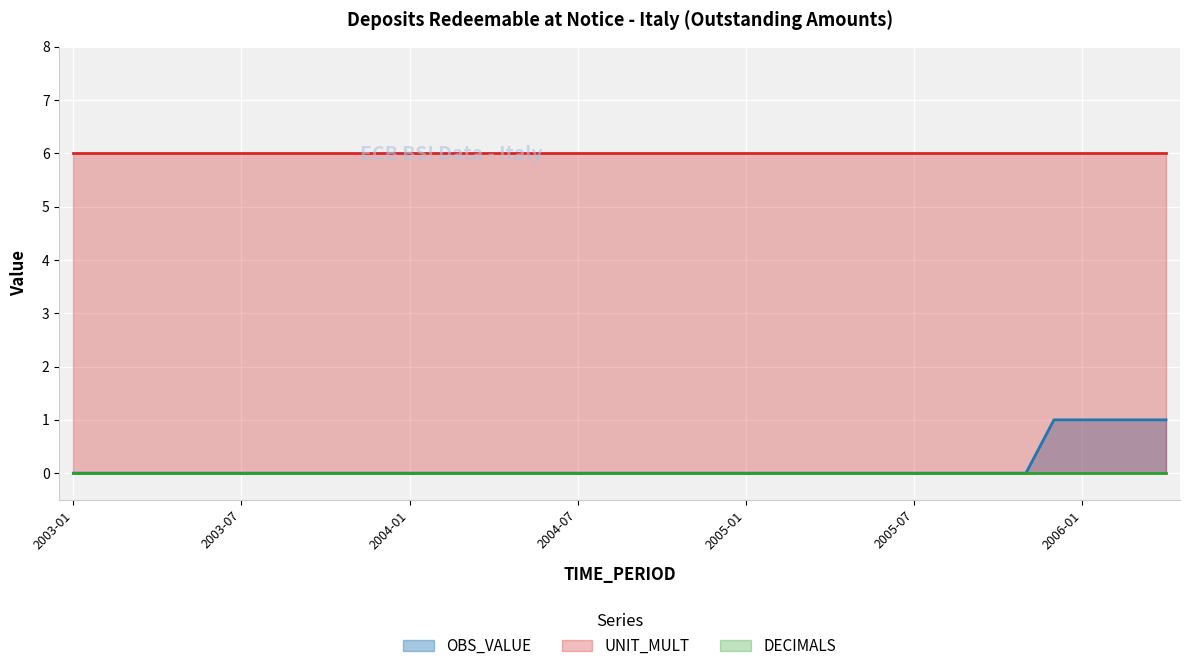

What is the spread (max minus min) of values at 2006-01?

6